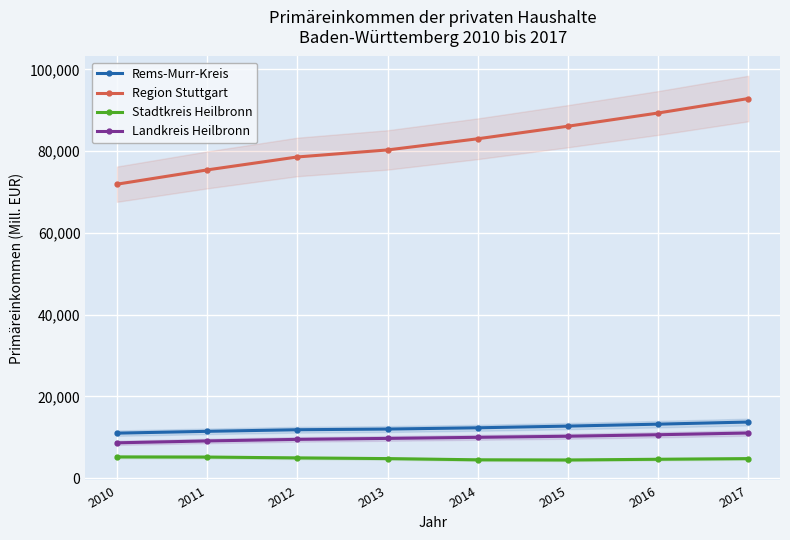

What is the value of the Landkreis Heilbronn point at the 1st from the left?

8624.0